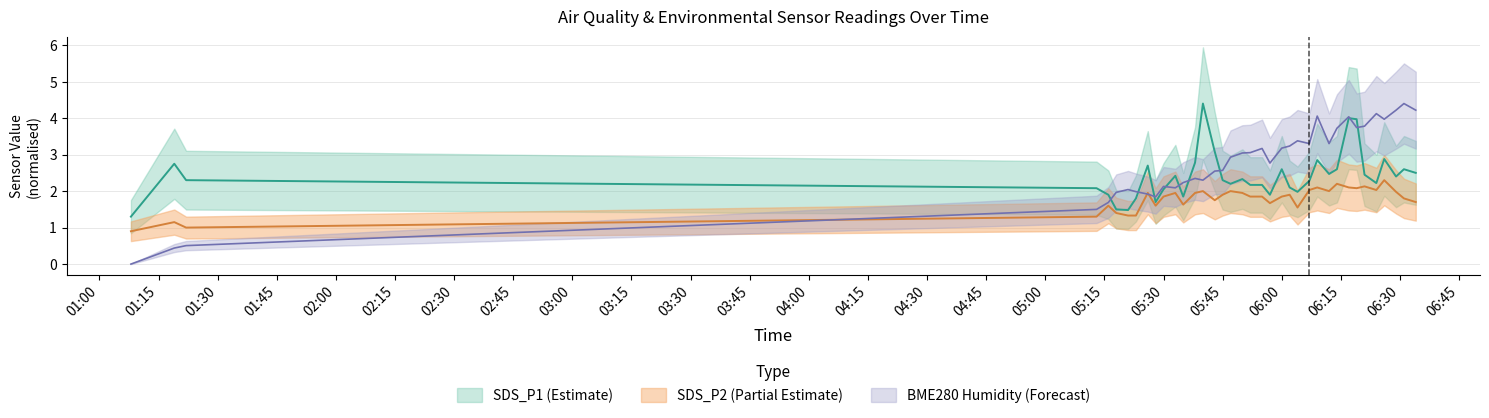

What is the spread (max minus min) of values at 2021-09-24 06:19?

1.9